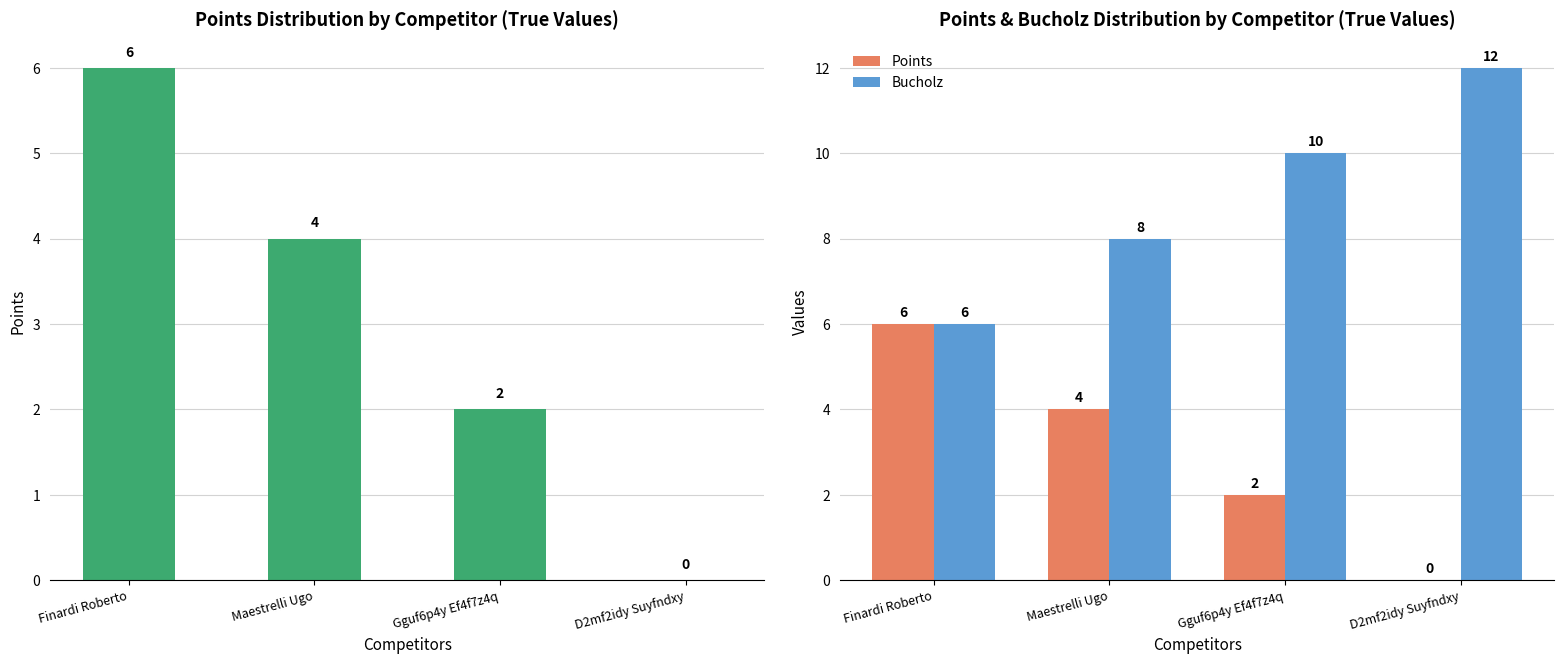

At which label is Points closest to 3?

Maestrelli Ugo